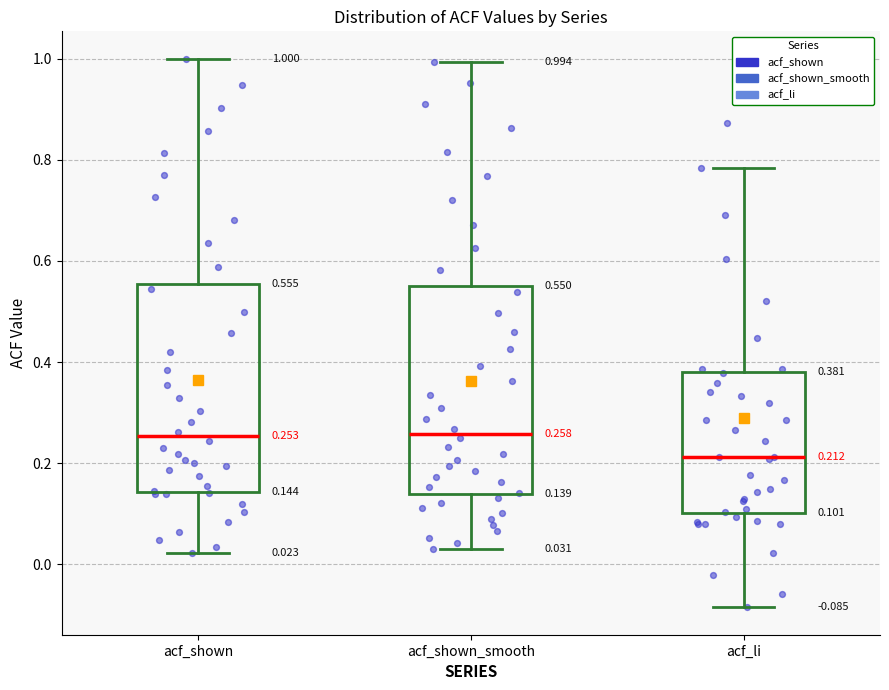

Which box's median line is the lowest?

acf_li